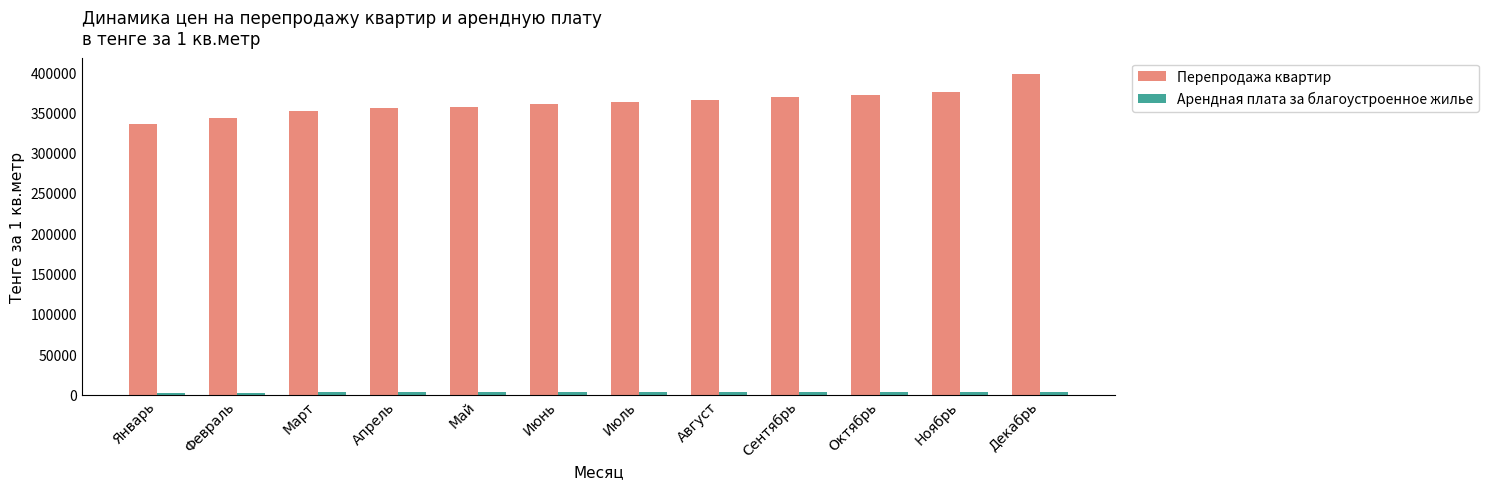

What is the minimum value shown in the chart?

2526